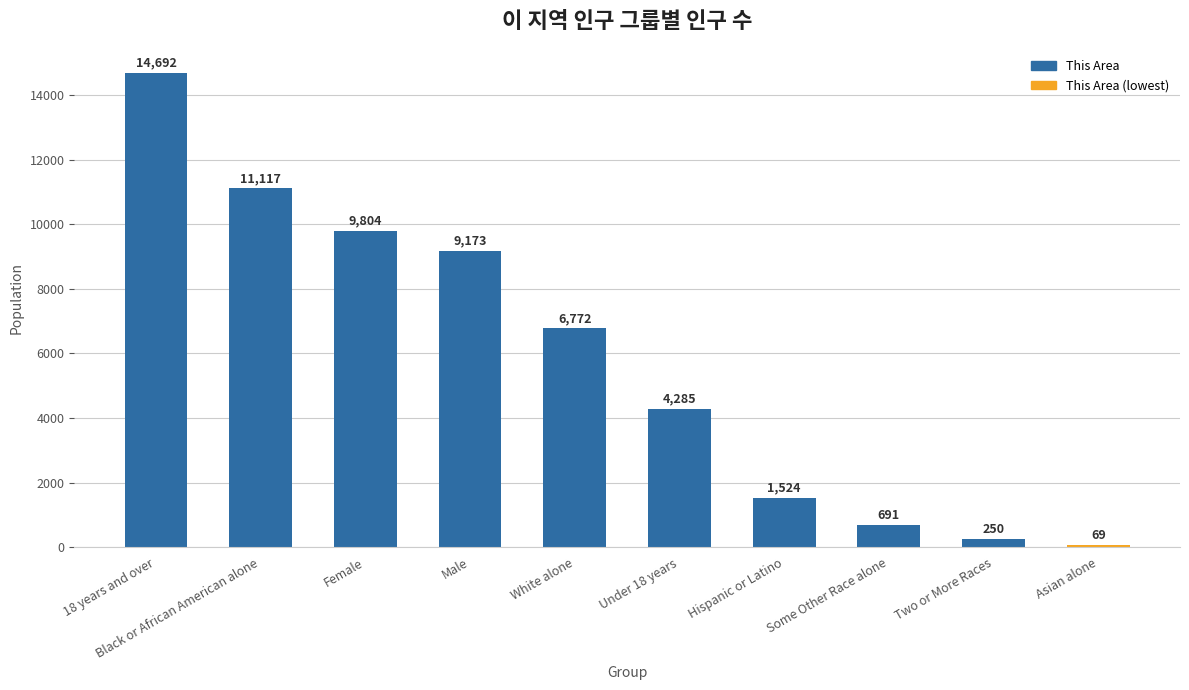

Between Some Other Race alone and Female, which is larger?

Female